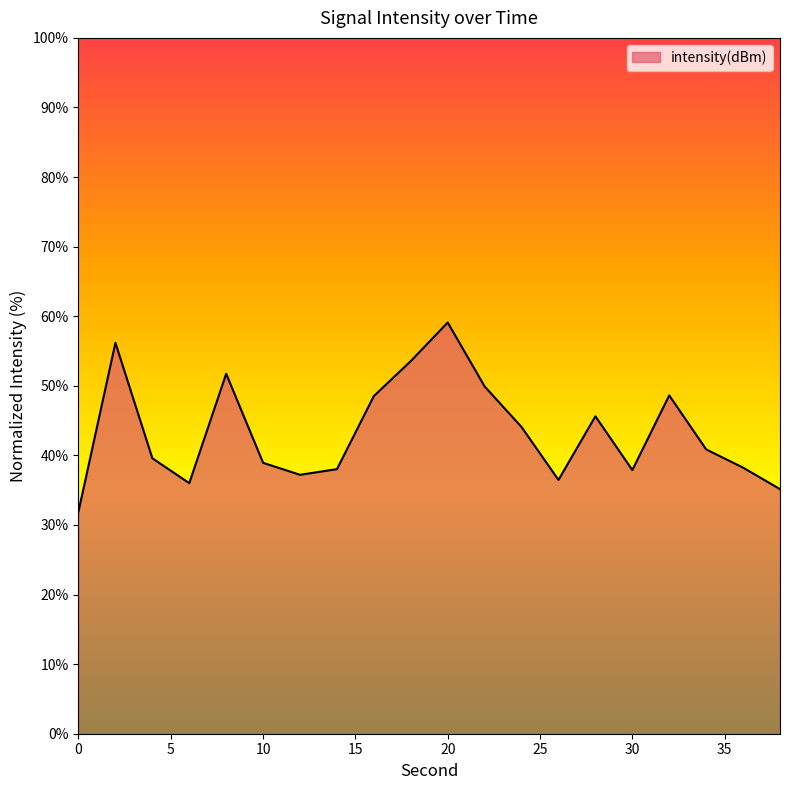

What is the difference between the maximum and minimum values?

27.2